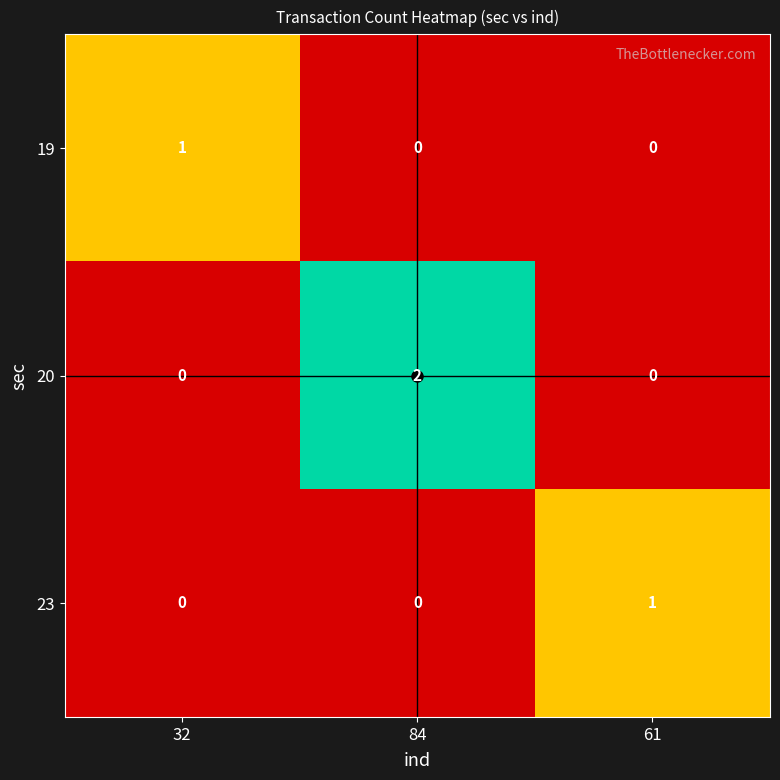

At which label does 20 reach its peak?

84